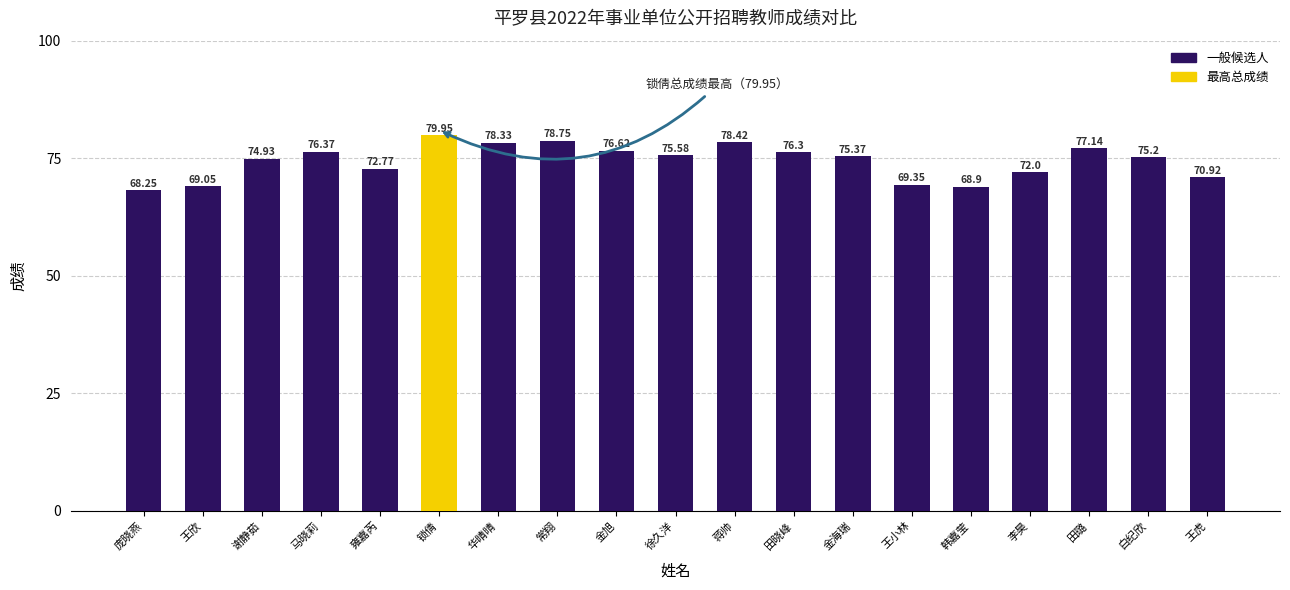

Where is the data nearest to the value 74?

谢静茹